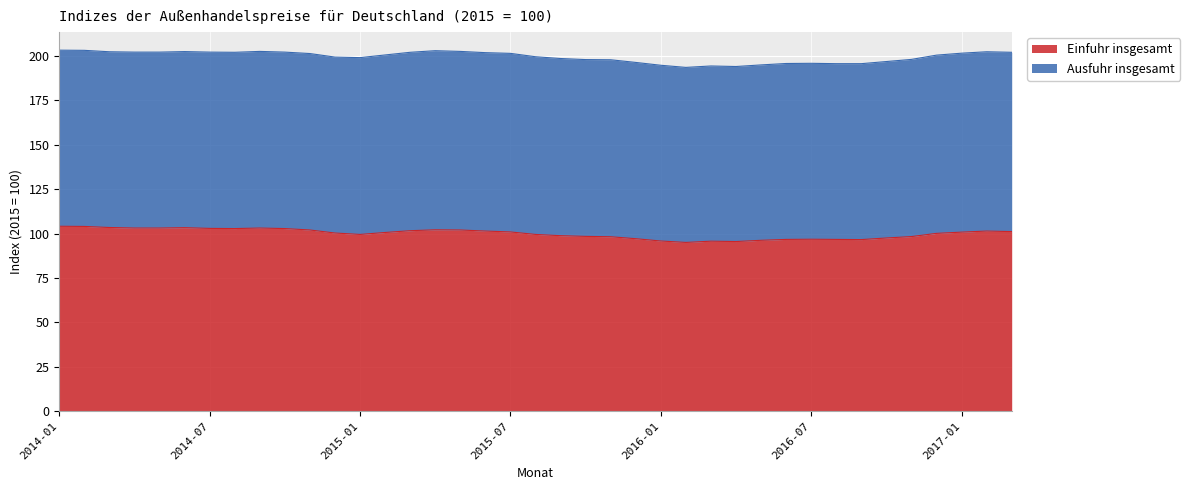

True or false: the data has more than 1 interior local peaks.

True